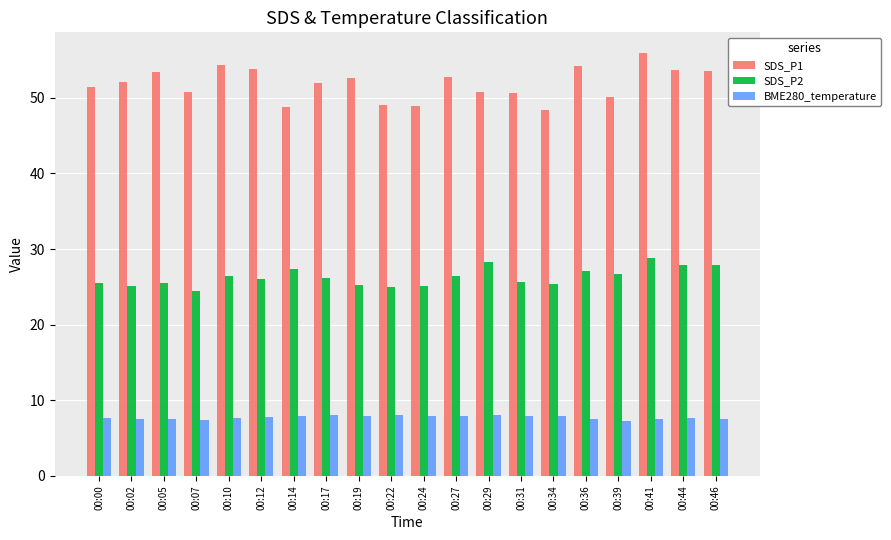

What is the maximum value shown in the chart?

55.9